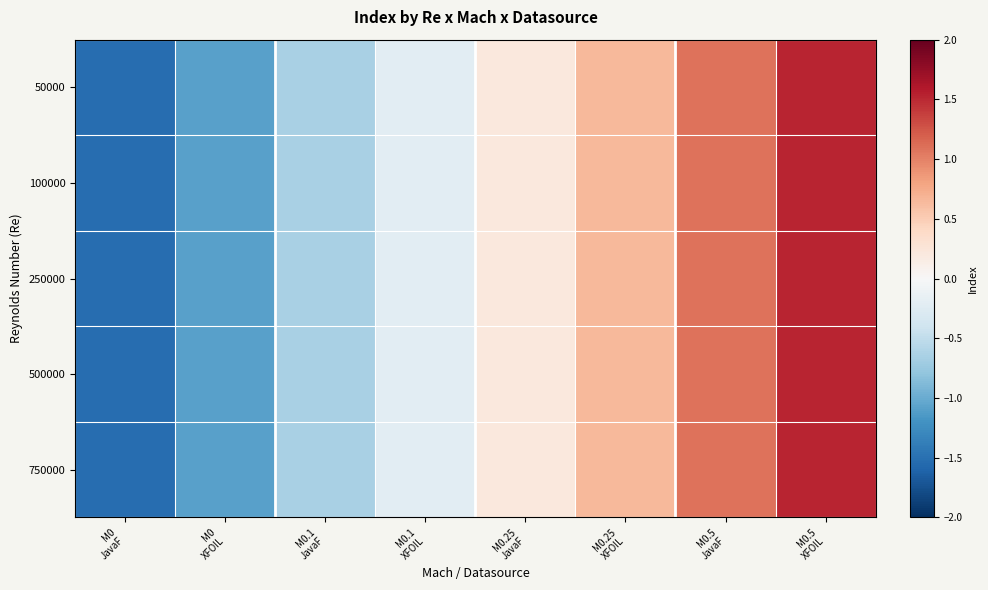

Which has a higher value, M0.1
XFOIL or M0.25
JavaF?

M0.25
JavaF